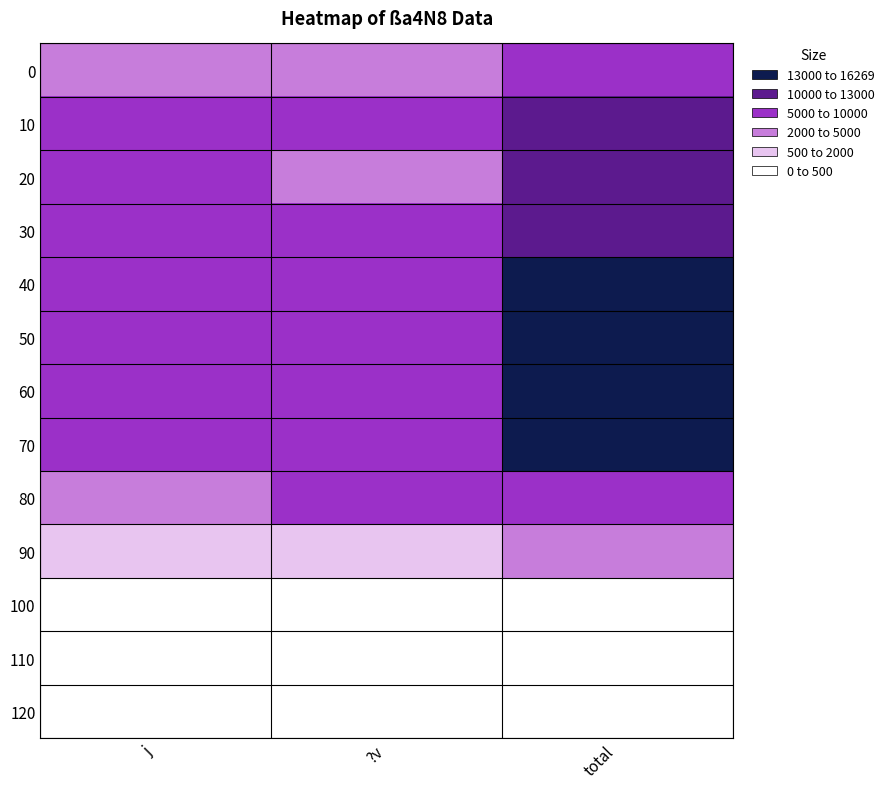

At which category does the chart reach its peak across all series?

total